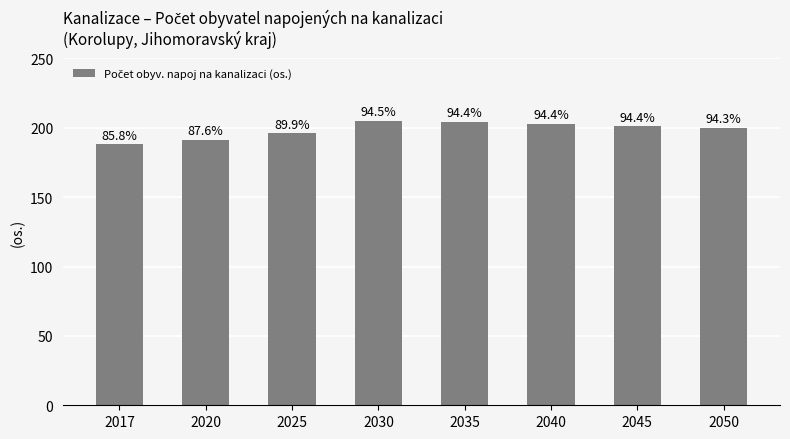

How many bars are there in total?

8